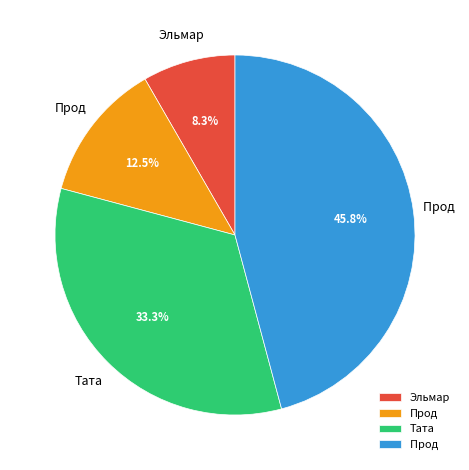

Count the number of slices in the pie.

4